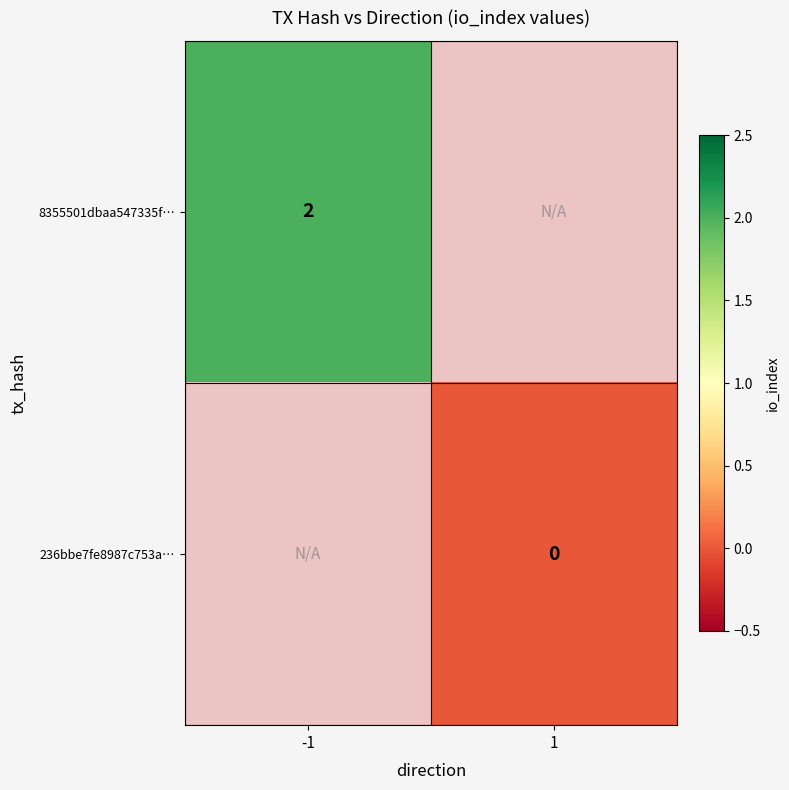

True or false: 8355501dbaa547335f… has a value of 2 at -1.

True